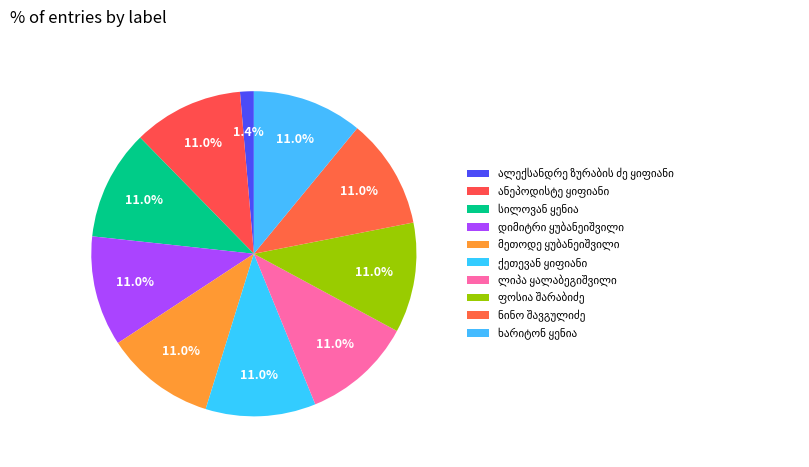

Is there a majority slice in this chart?

No